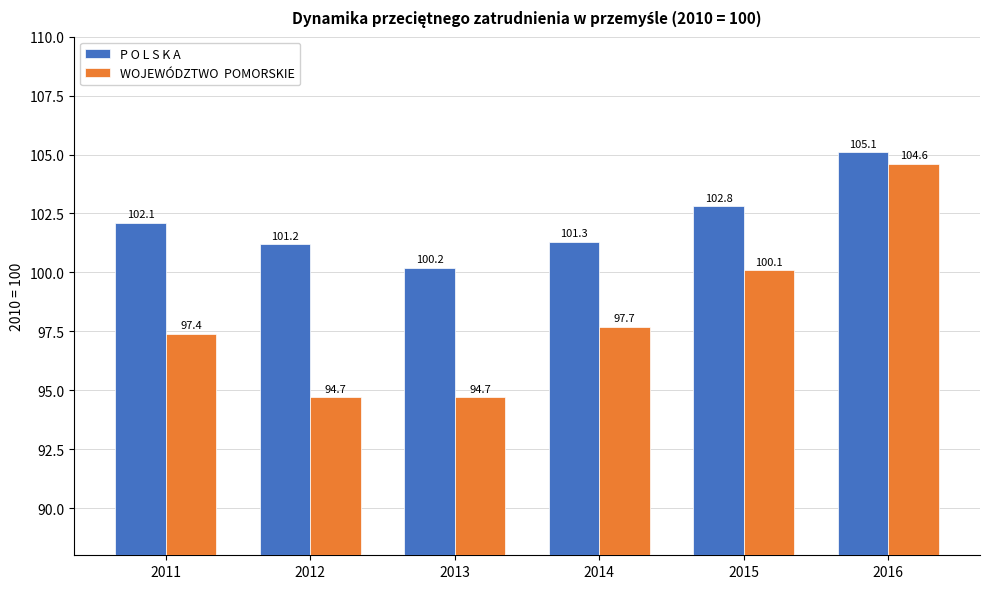

What is the difference between the highest and lowest values at 2016?

0.5